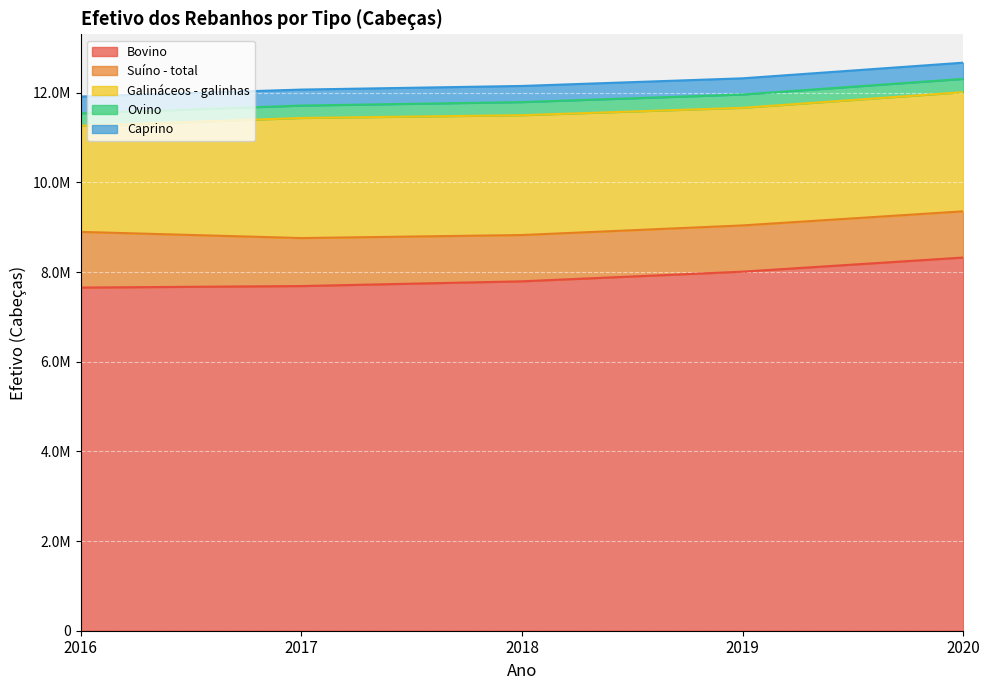

How many values in the Galináceos - galinhas series are below 2658064?

2